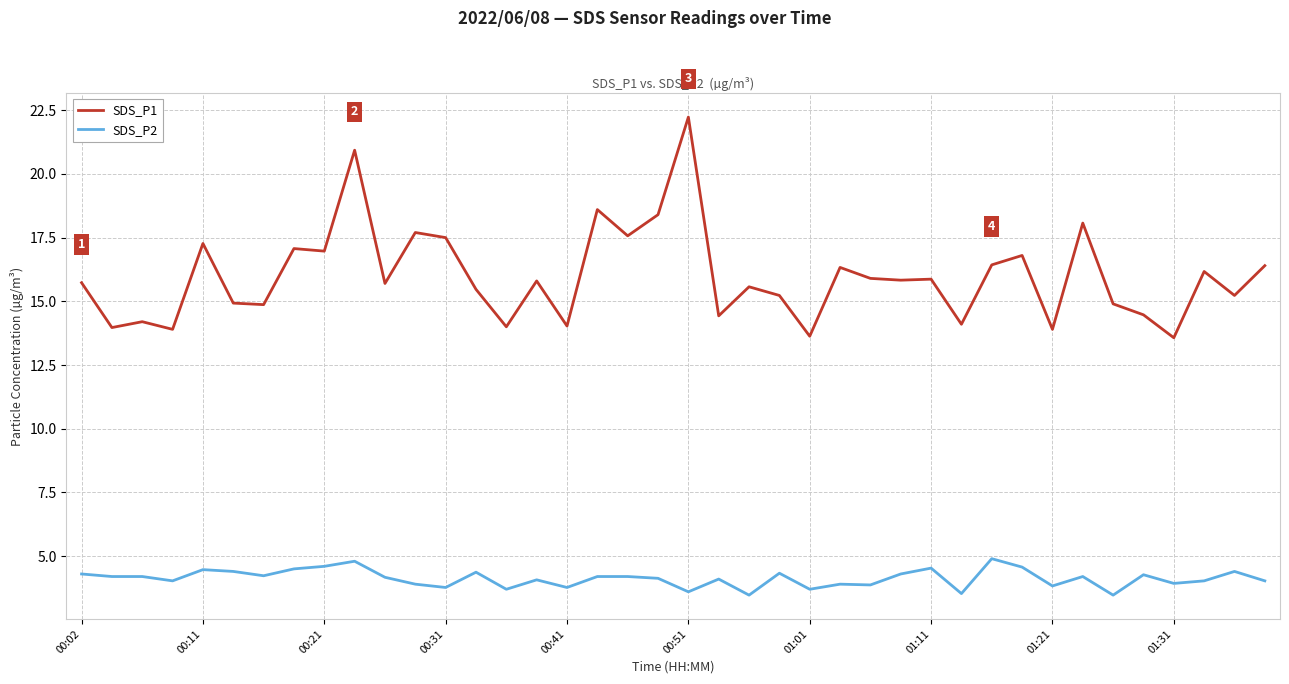

True or false: SDS_P2 and SDS_P1 intersect in this chart.

False